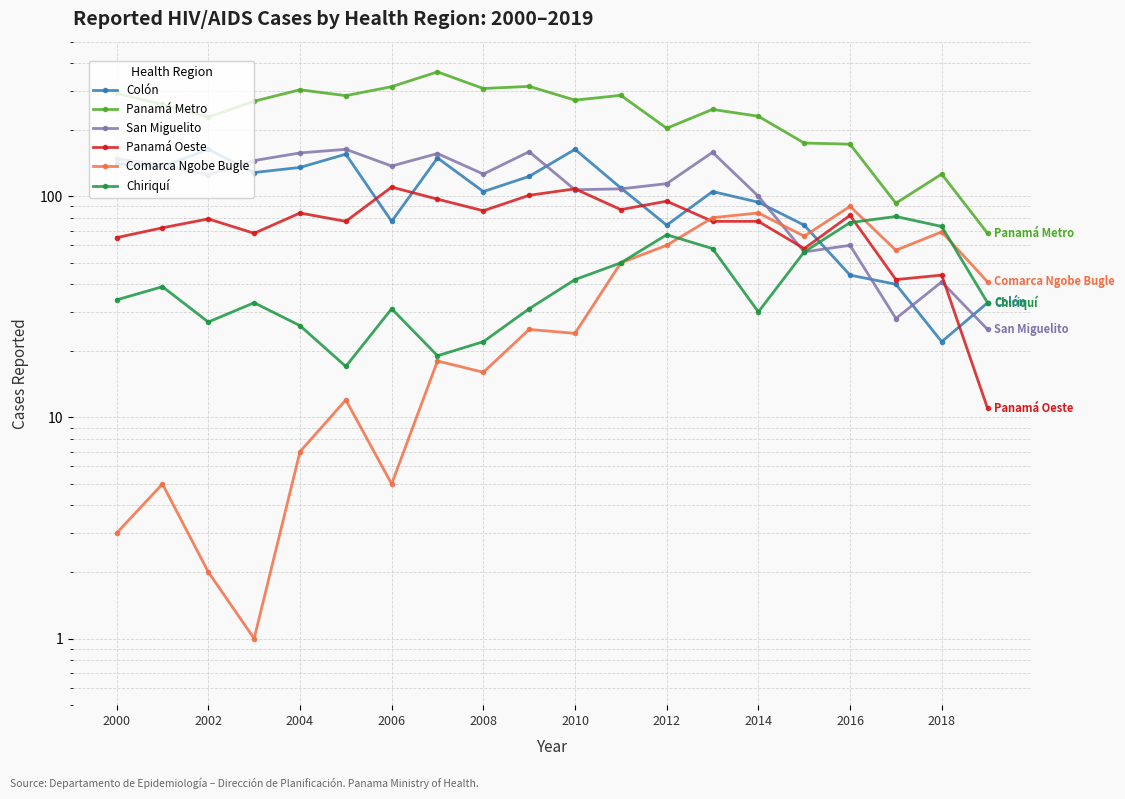

How many data points in San Miguelito are above 126?

9